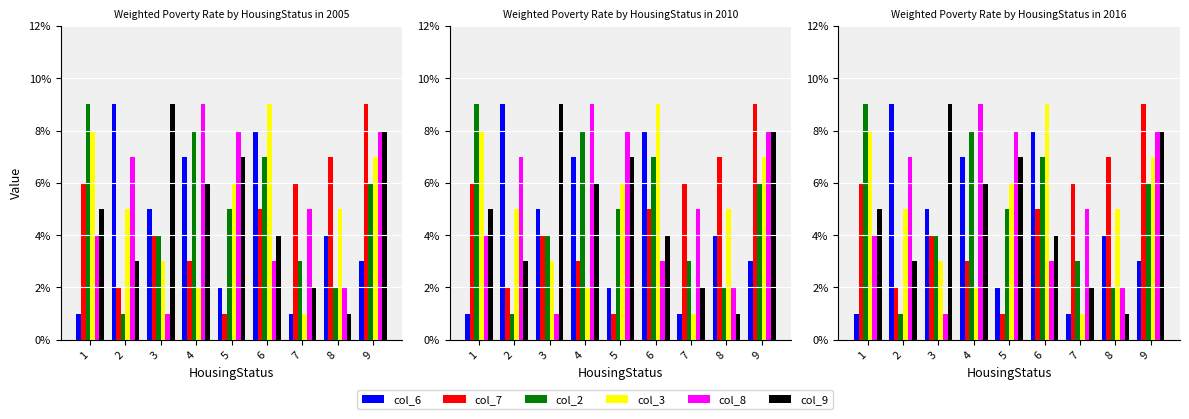

At how many categories does at least one series exceed 1?

9